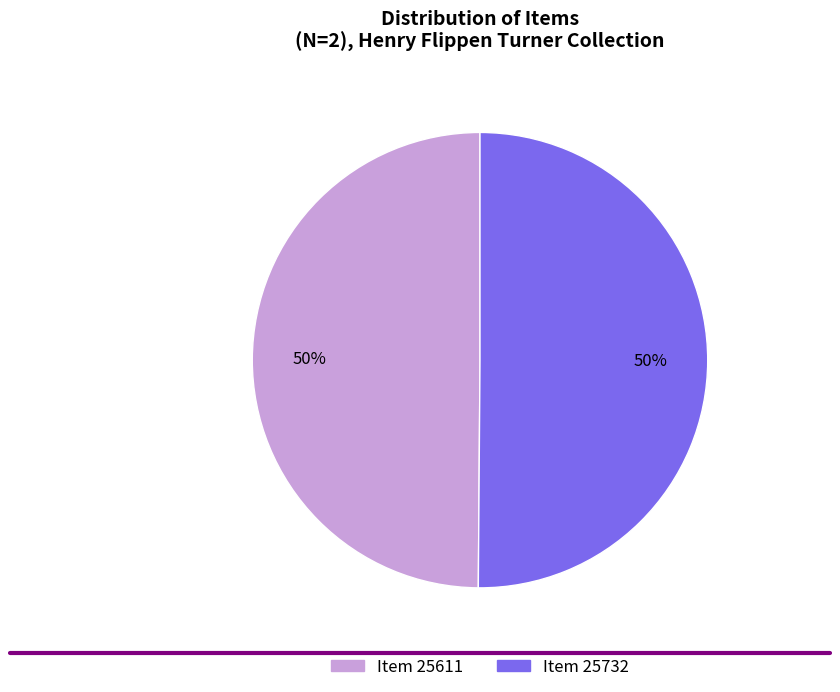

To the nearest percent, what is the average slice percentage?

50%